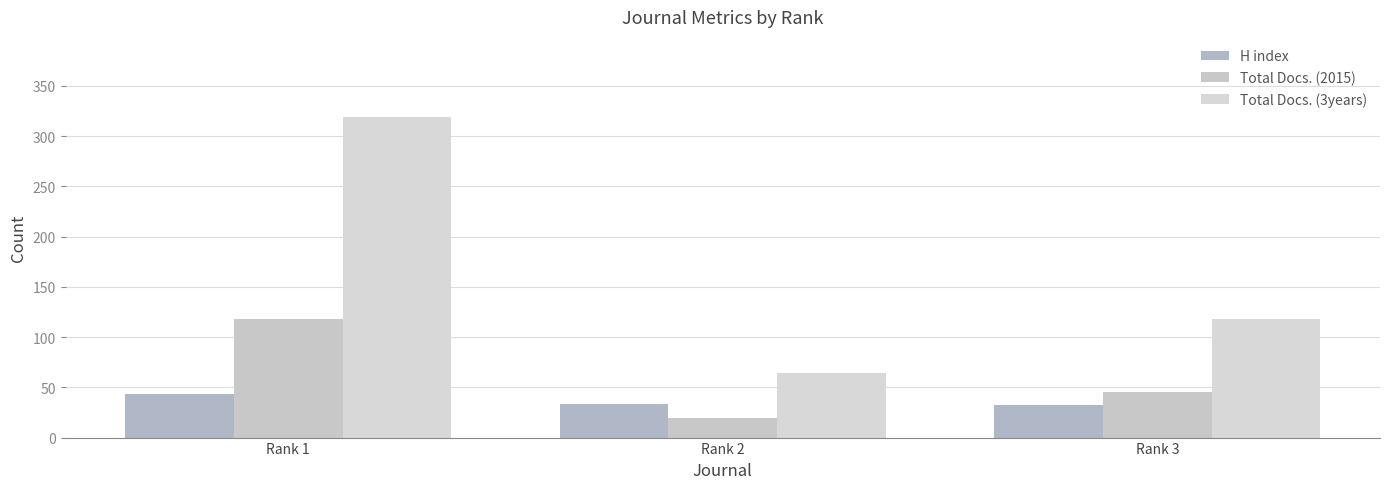

At Rank 2, list the series in order from smallest to largest.

Total Docs. (2015), H index, Total Docs. (3years)